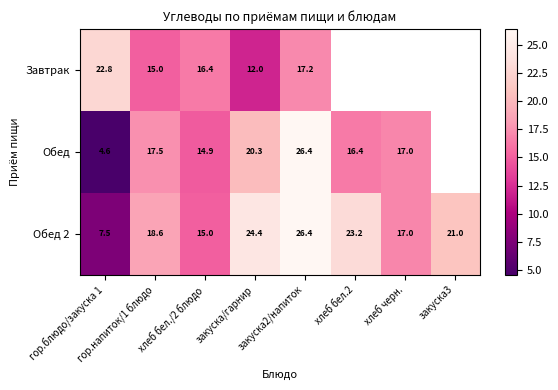

Which series changed the most between хлеб бел./2 блюдо and закуска2/напиток?

Обед